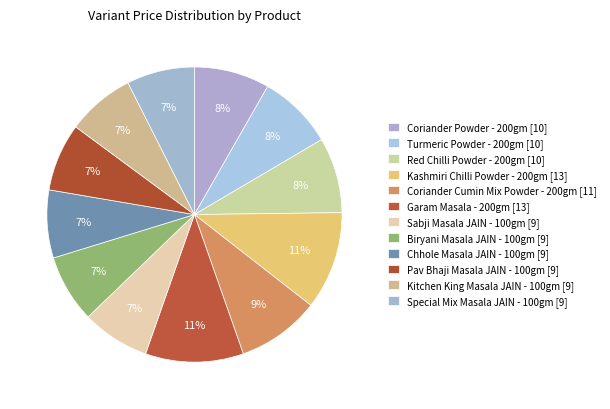

To the nearest percent, what portion does Turmeric Powder - 200gm represent?

8%